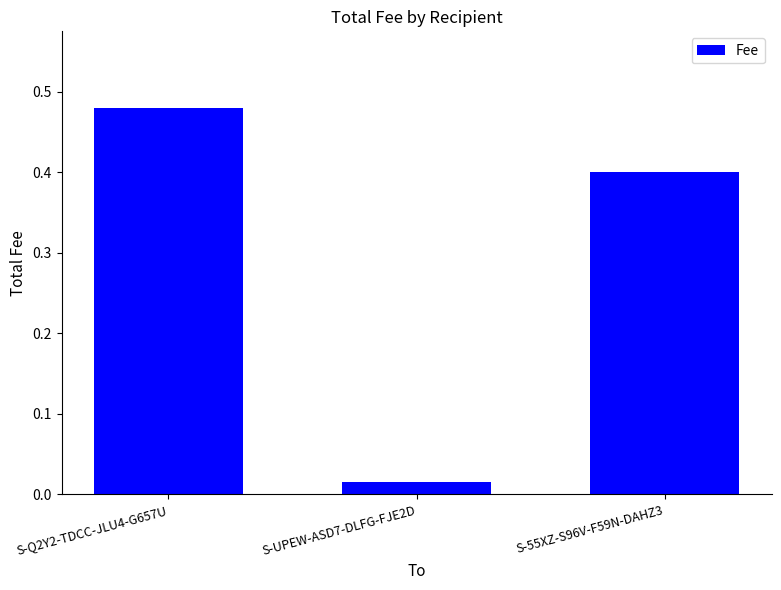

What is the difference between the second highest and minimum values?

0.4